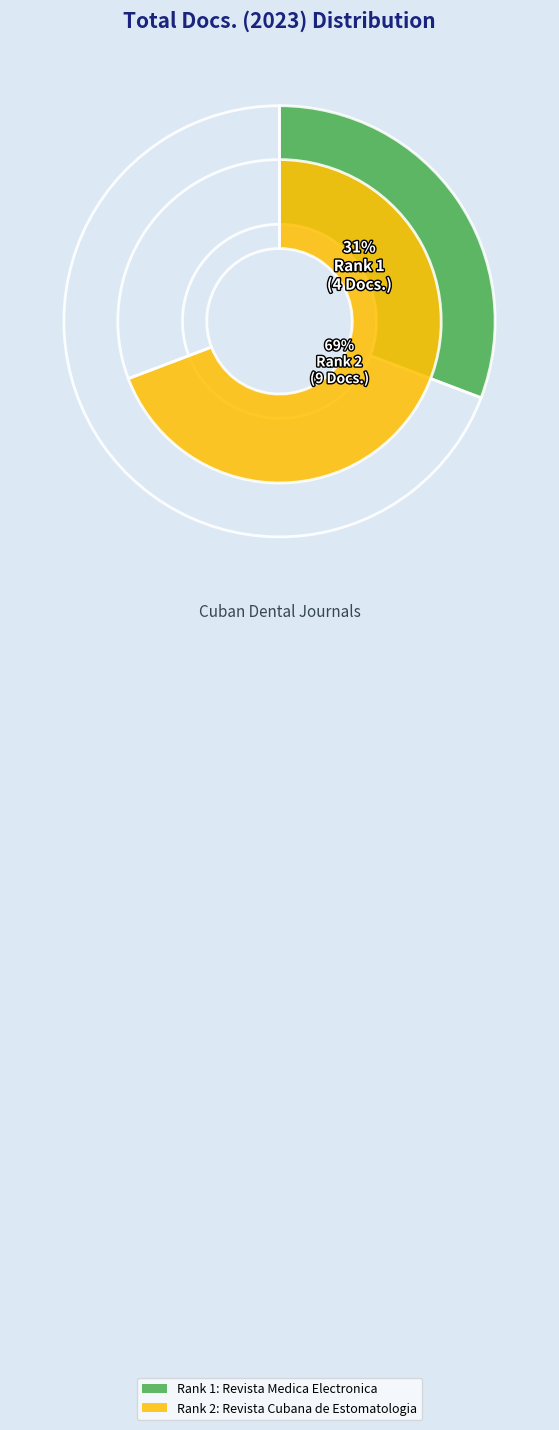

What is the largest slice in the pie chart?

Revista Cubana de Estomatologia